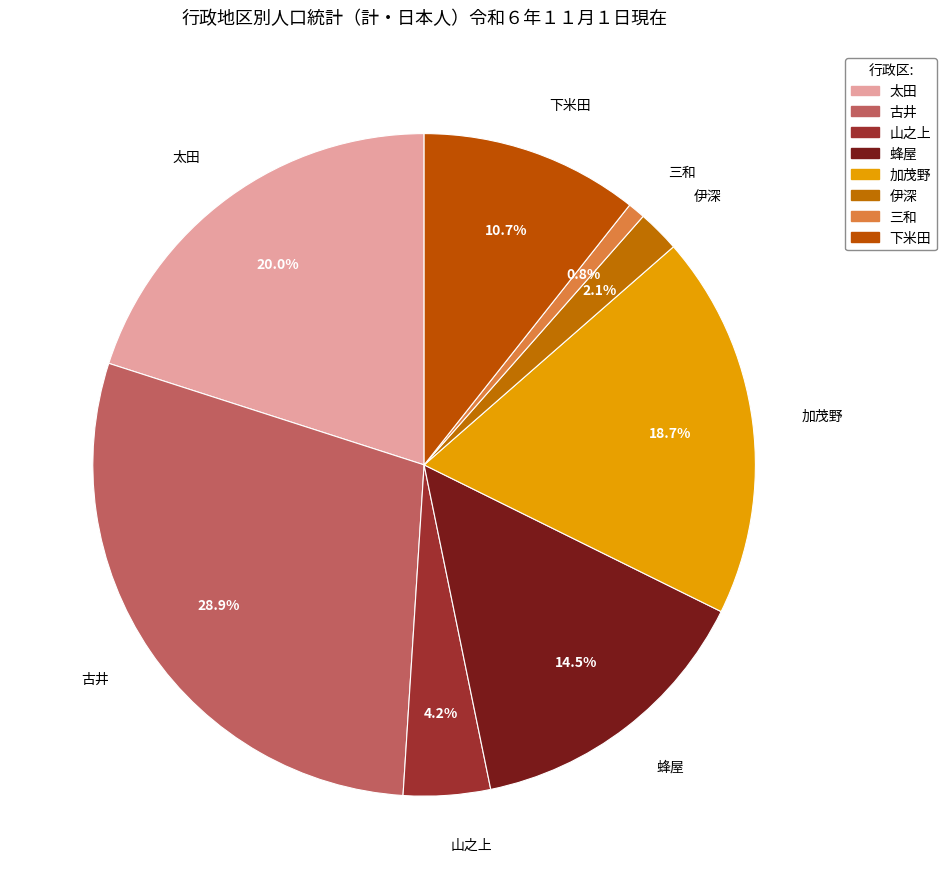

Count the number of slices in the pie.

8